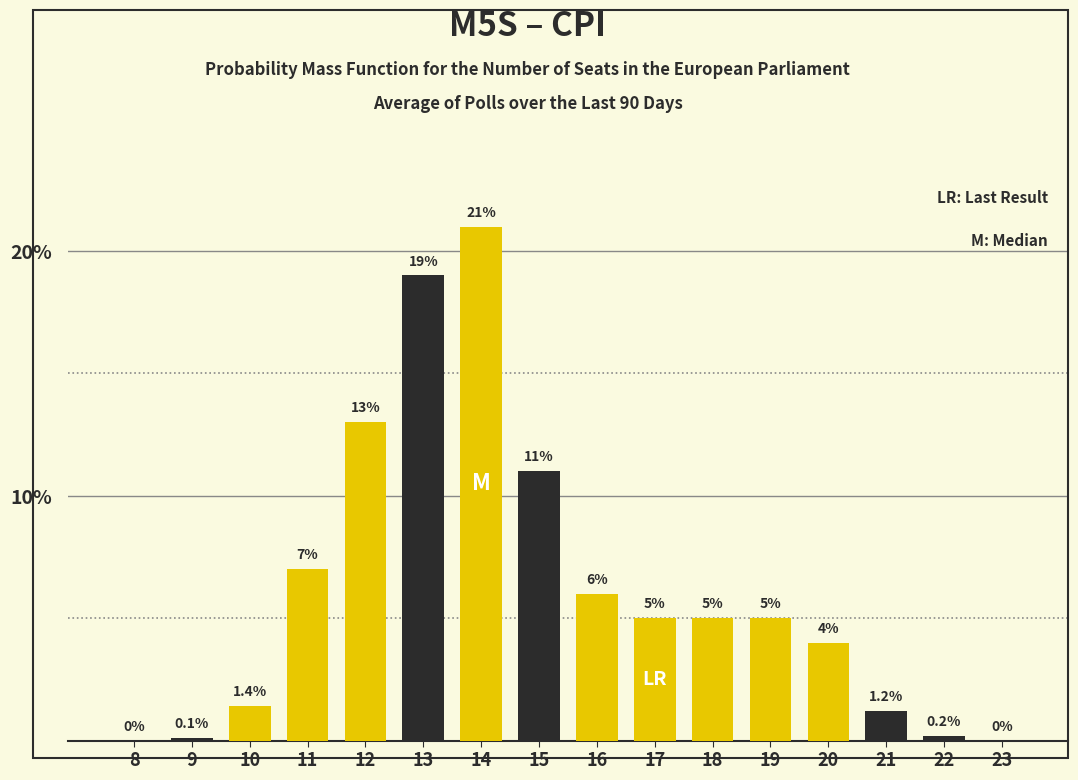

Reading right to left, transcribe all the data shown in this chart.

23=0.0	22=0.2	21=1.2	20=4.0	19=5.0	18=5.0	17=5.0	16=6.0	15=11.0	14=21.0	13=19.0	12=13.0	11=7.0	10=1.4	9=0.1	8=0.0